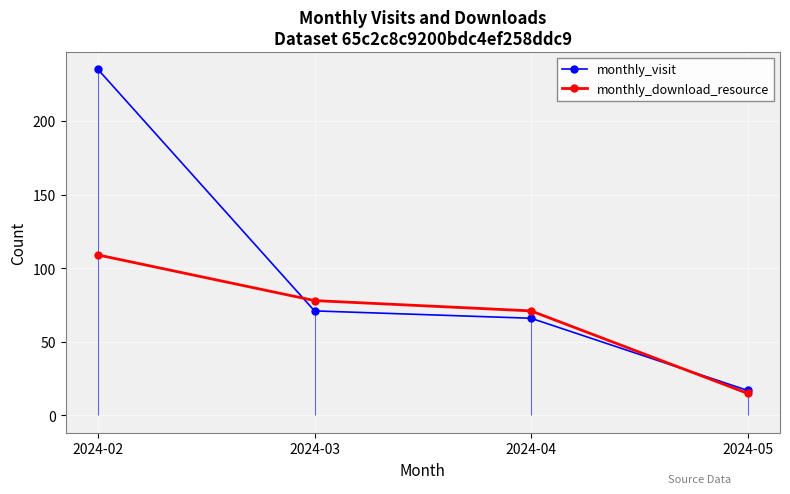

What is the value of the monthly_download_resource point at the 1st from the left?

109